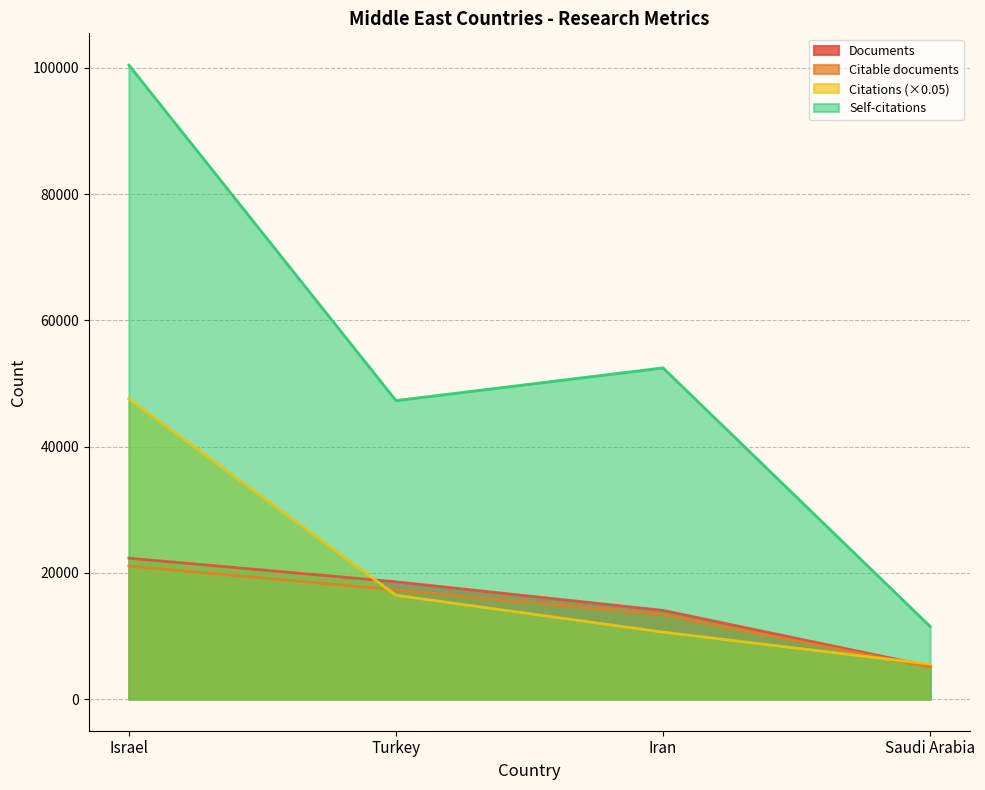

Is the value of Documents at Israel greater than the value of Citations at Saudi Arabia?

Yes